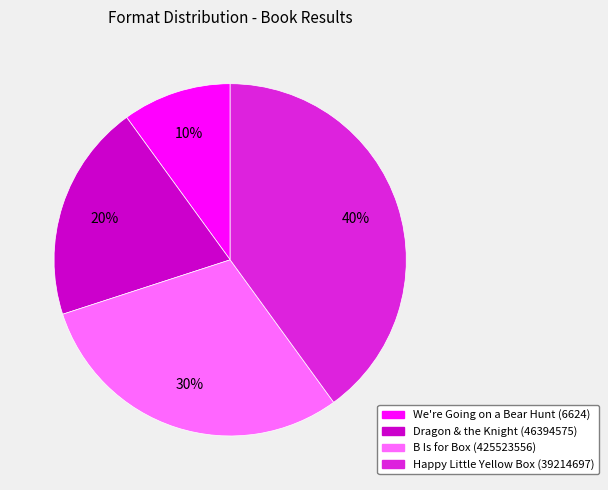

How many slices are in this pie chart?

4